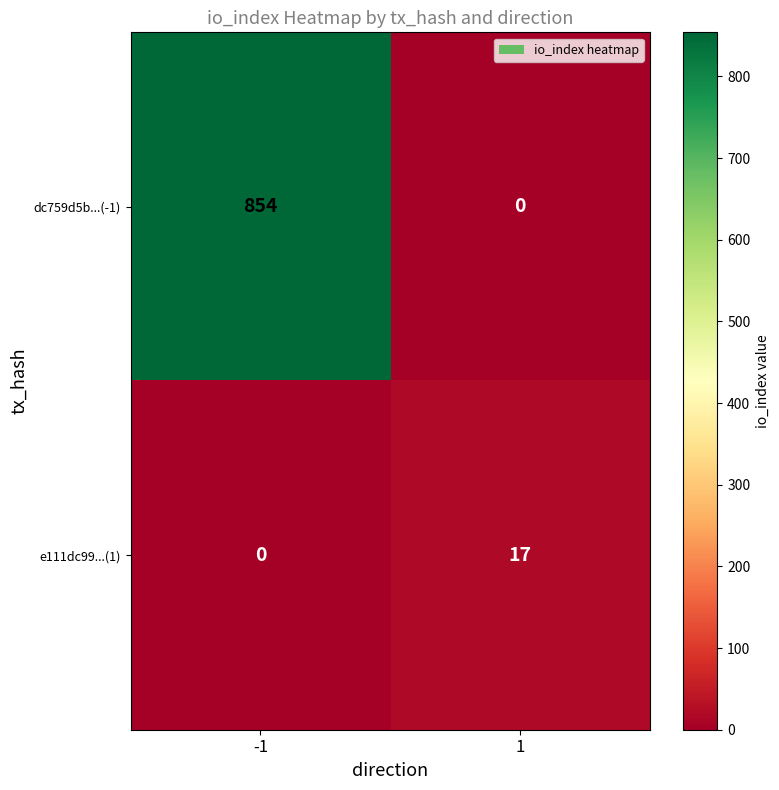

What is the total value across all series at 1?

17